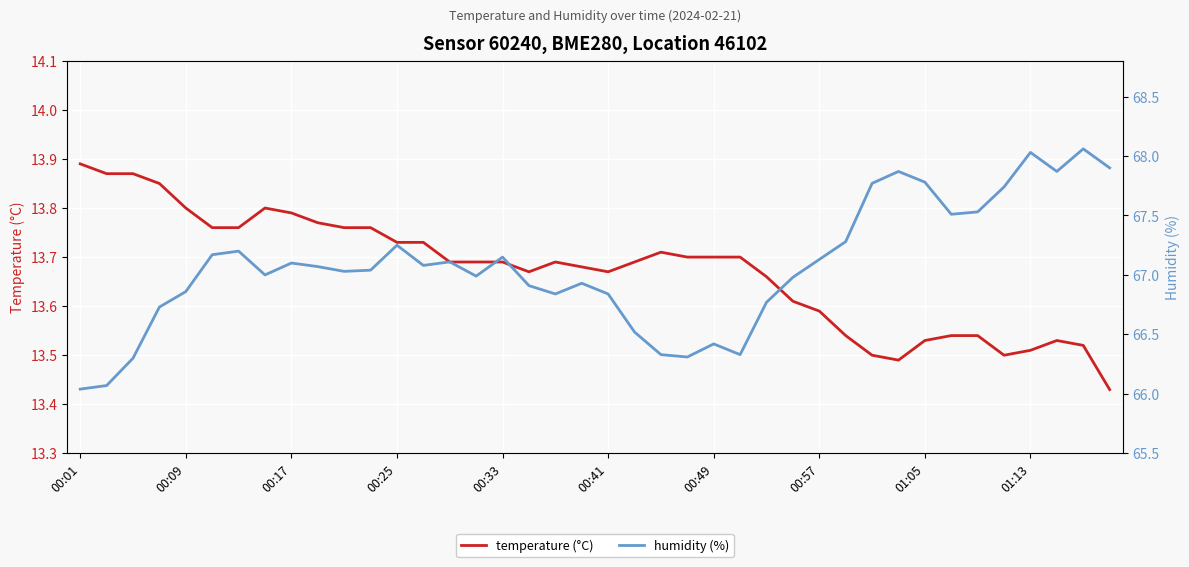

True or false: temperature (°C) and humidity (%) cross at least once.

False